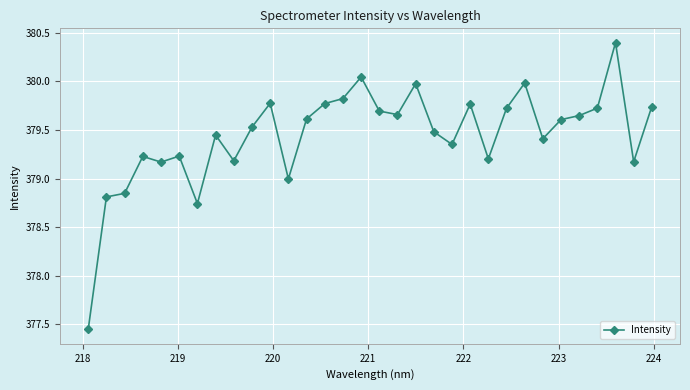

How many points are lower than both their immediate neighbors (excluding endpoints)?

9